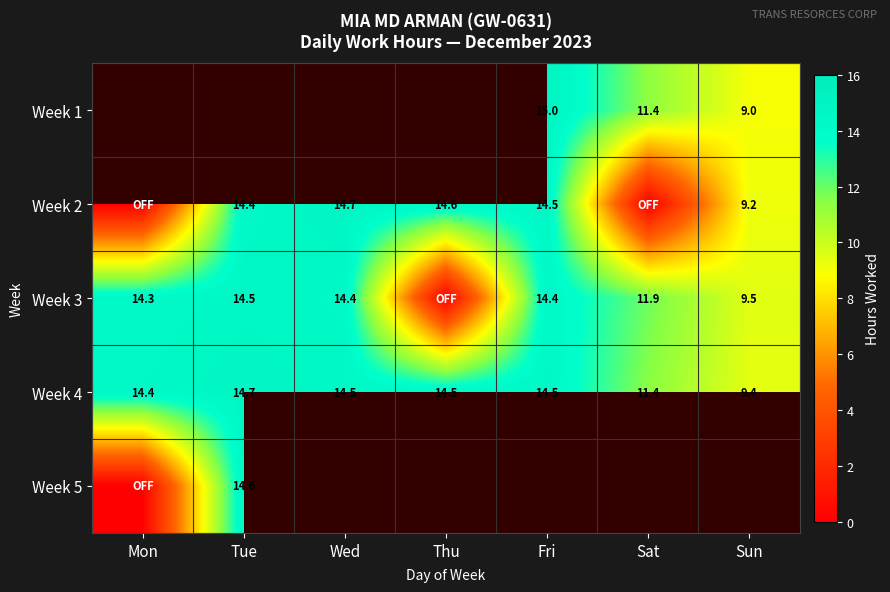

Is the value of Week 4 at Fri greater than the value of Week 1 at Fri?

No